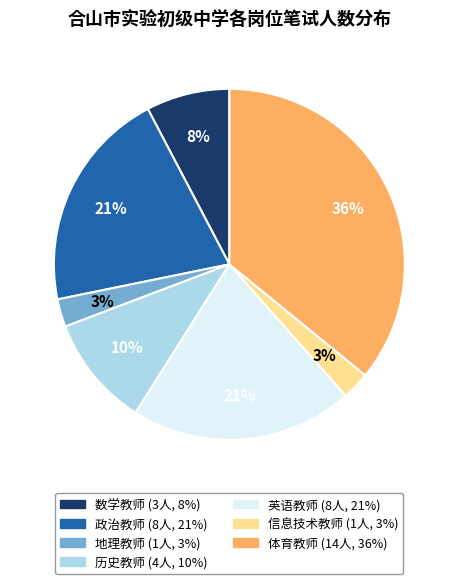

True or false: 地理教师 accounts for 15% of the total.

False